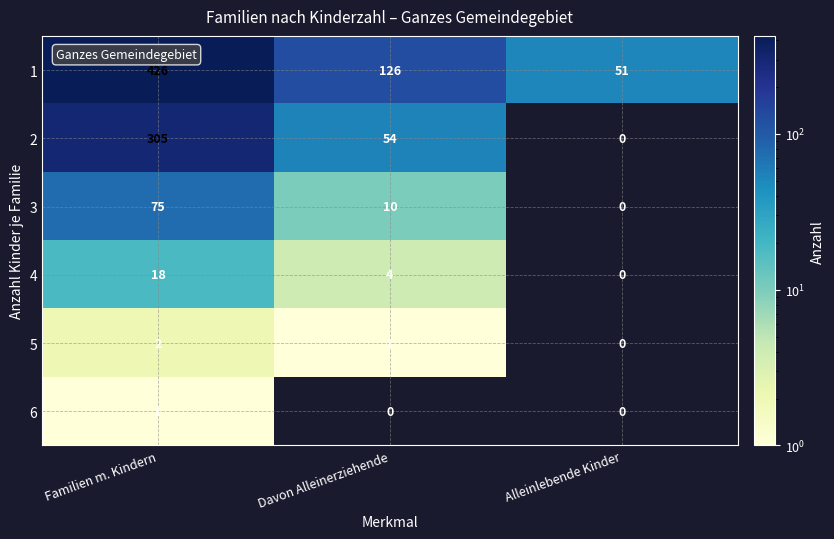

True or false: 1 has a value of 126 at Davon Alleinerziehende.

True